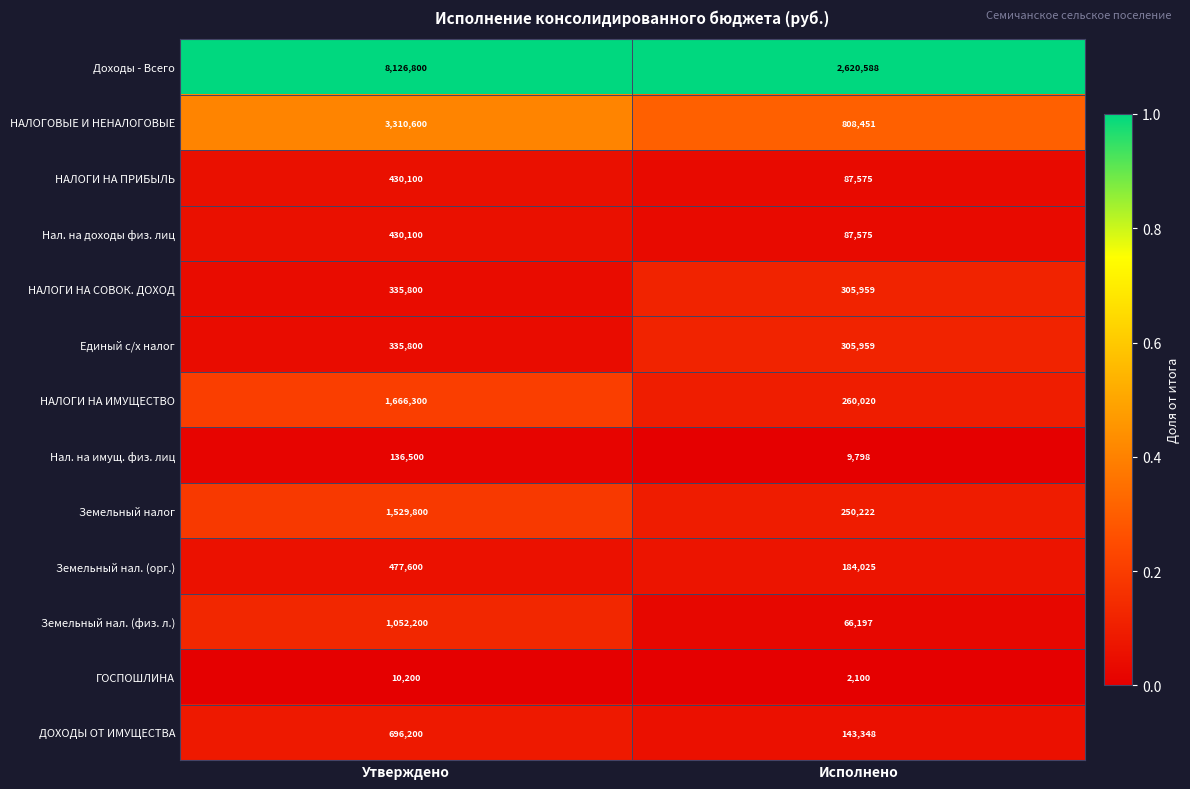

Which series has the largest range (max minus min)?

Доходы - Всего